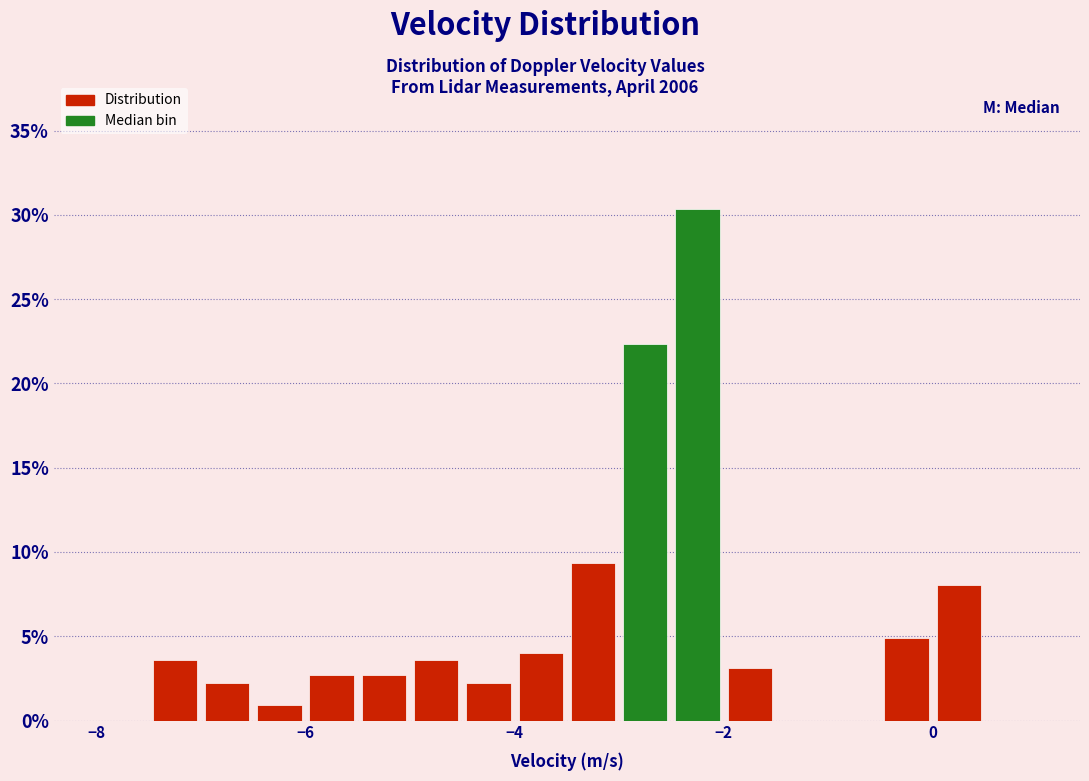

Around what value on the x-axis is the tallest bar? Give the approximate position of its centre, as read against the axis.

-2.2